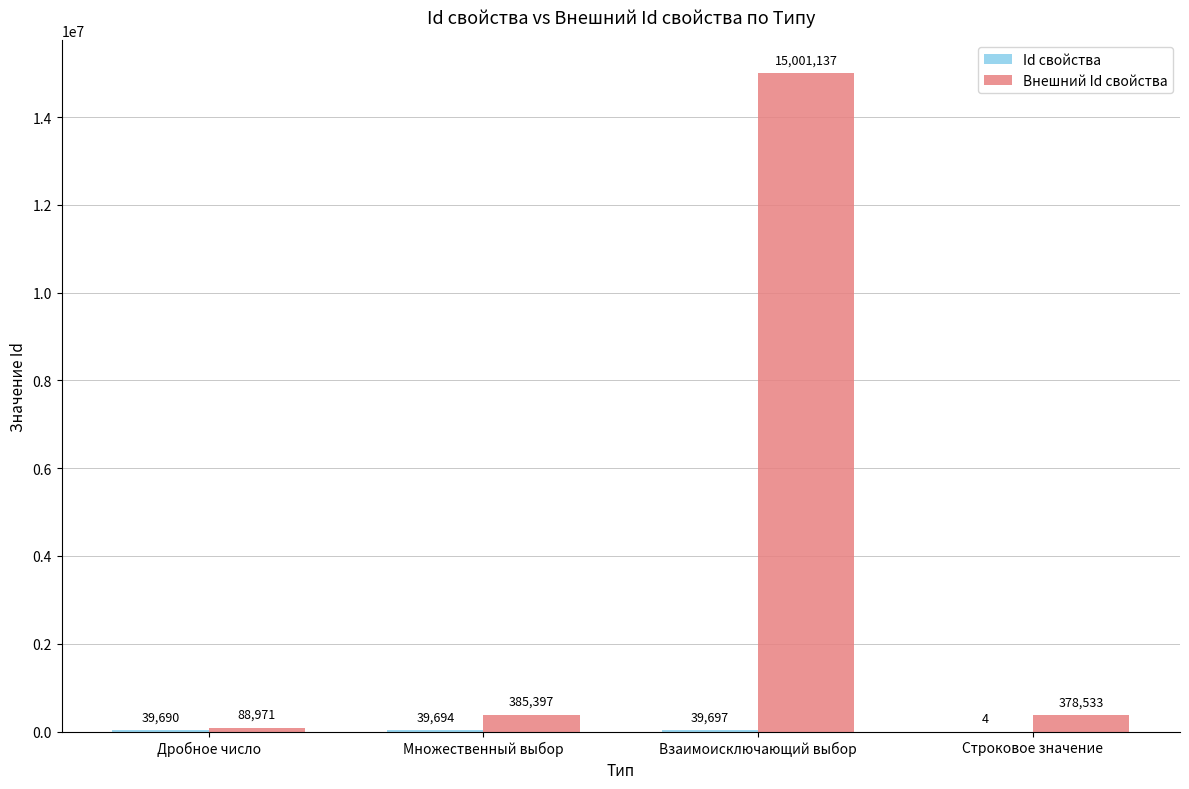

Which category has the highest value across all series?

Взаимоисключающий выбор